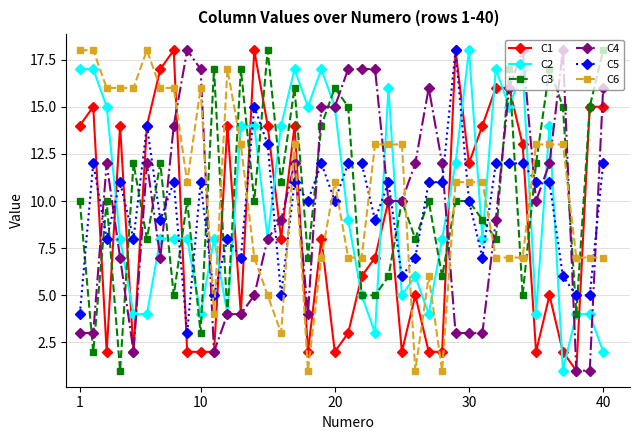

True or false: C4 has more than 1 interior local peaks.

True